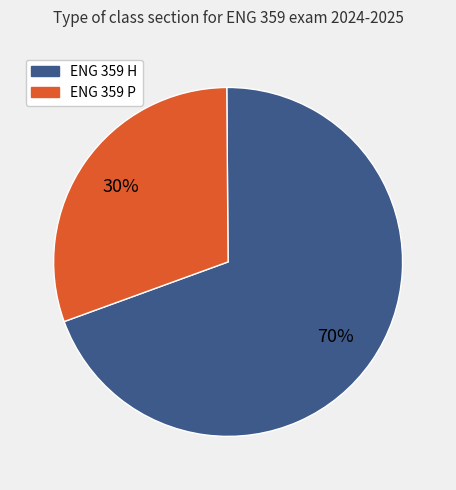

Combined, do ENG 359 H and ENG 359 P account for over 50%?

Yes